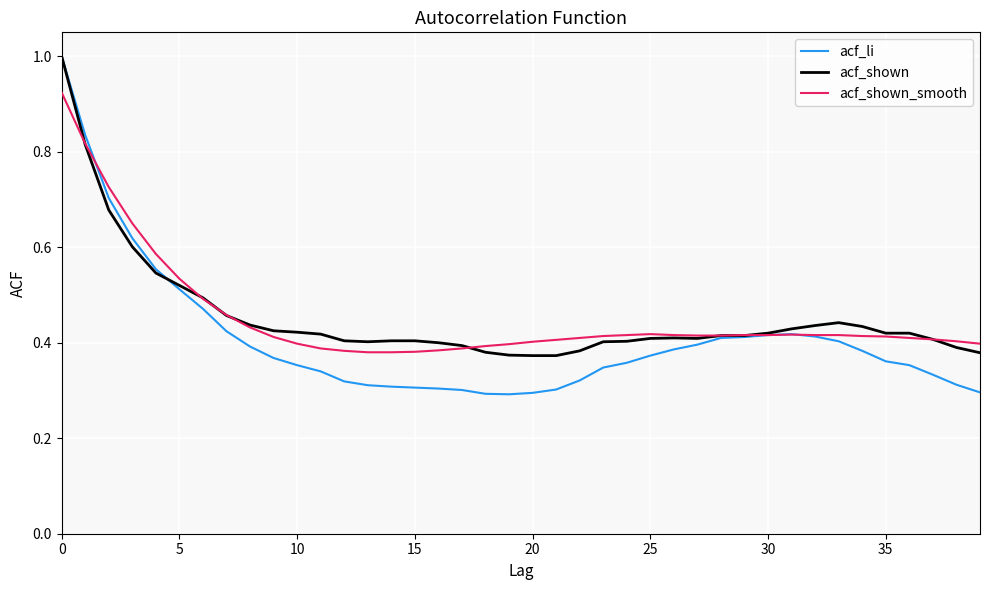

Which series has the largest range (max minus min)?

acf_li